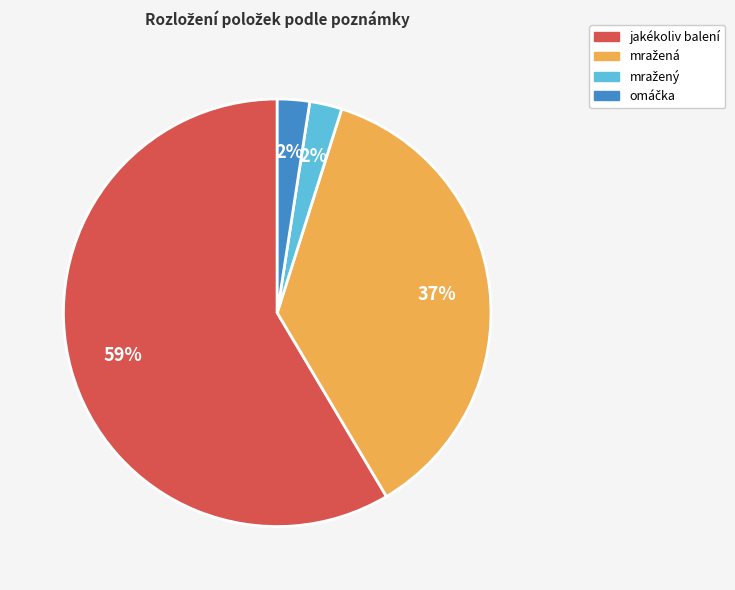

Count the number of slices in the pie.

4